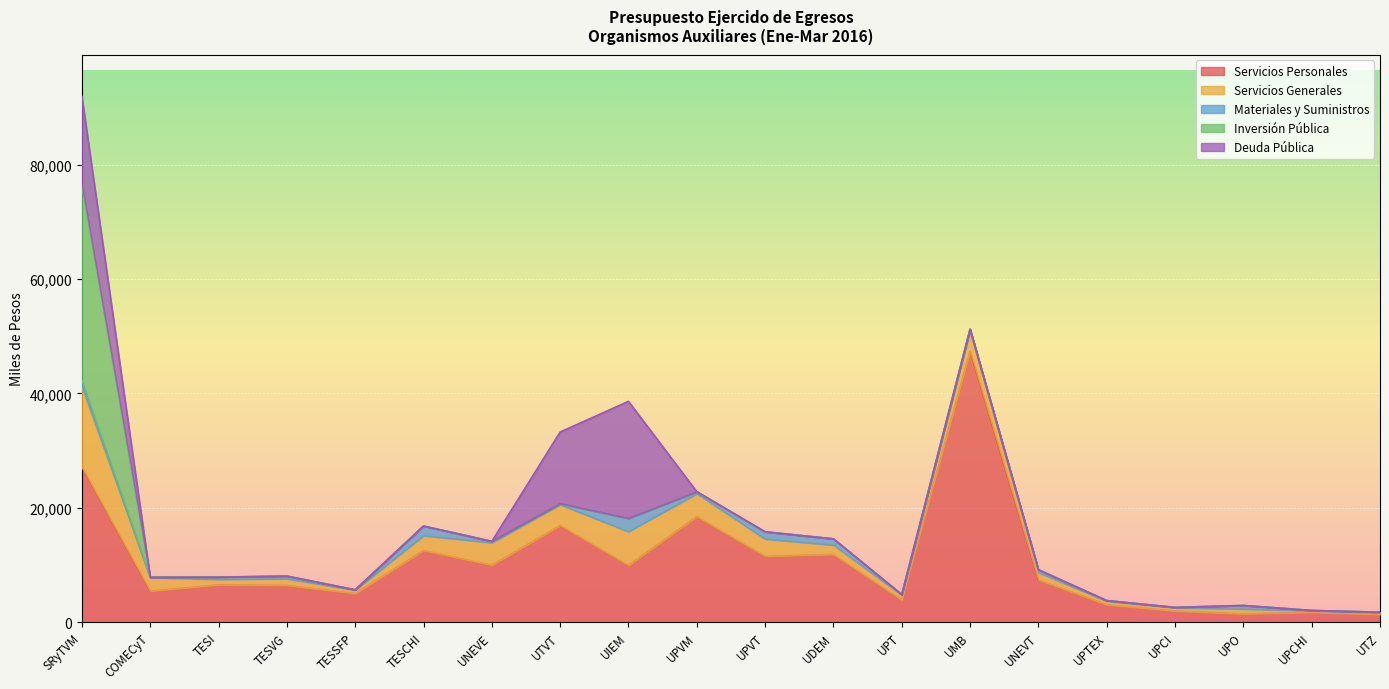

True or false: Deuda Pública has a value of 6740.9 at COMECyT.

False